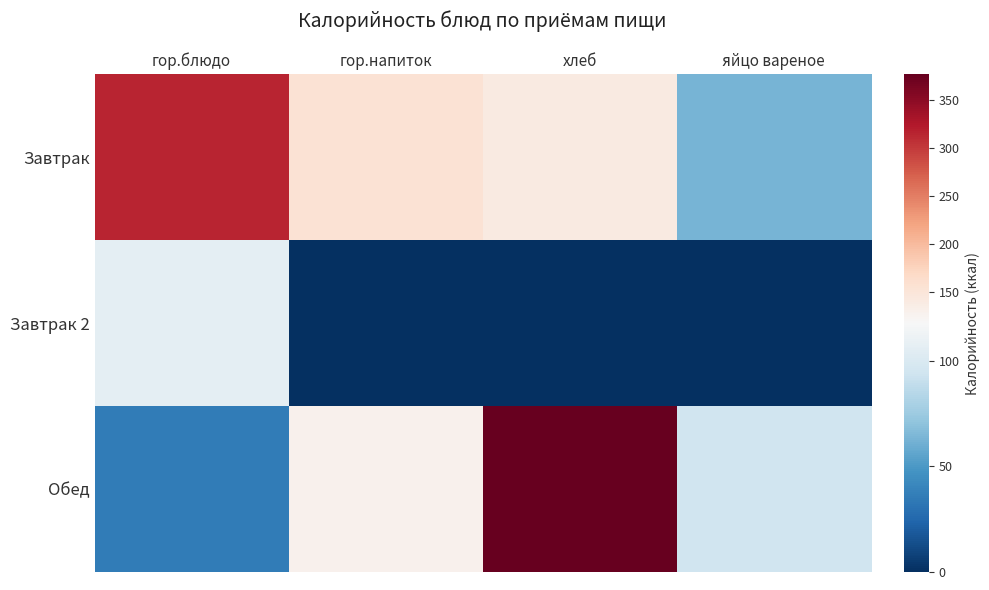

Reading left to right, what are all the values shown in this chart?

Завтрак: гор.блюдо=314.3	гор.напиток=155.2	хлеб=140.3	яйцо вареное=63.0
Завтрак 2: гор.блюдо=106.0	гор.напиток=0.0	хлеб=0.0	яйцо вареное=0.0
Обед: гор.блюдо=35.9	гор.напиток=128.5	хлеб=377.0	яйцо вареное=94.2